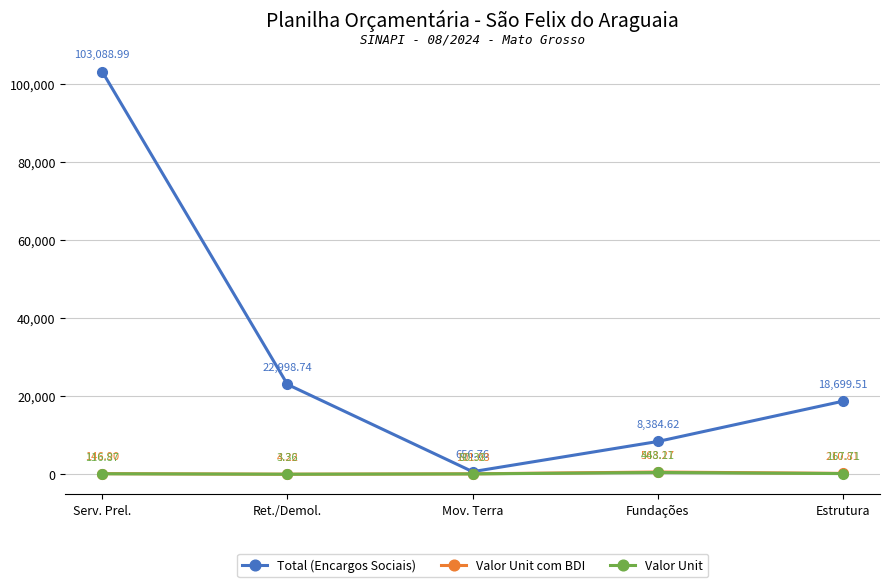

What is the difference between the highest and lowest values at Serv. Prel.?

102972.1